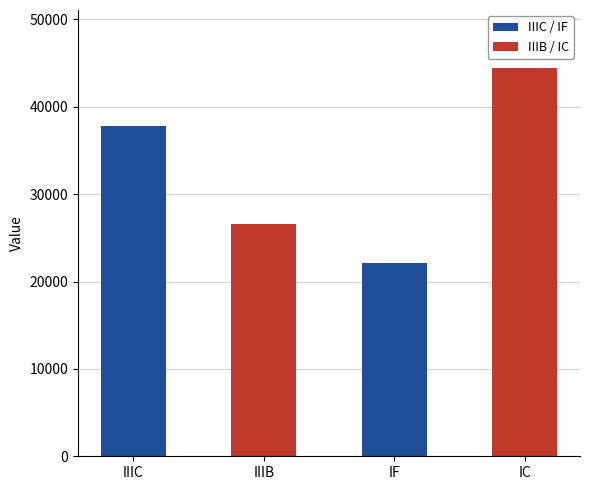

Reading right to left, transcribe all the data shown in this chart.

IC=44421.7	IF=22093.6	IIIB=26639.7	IIIC=37800.3